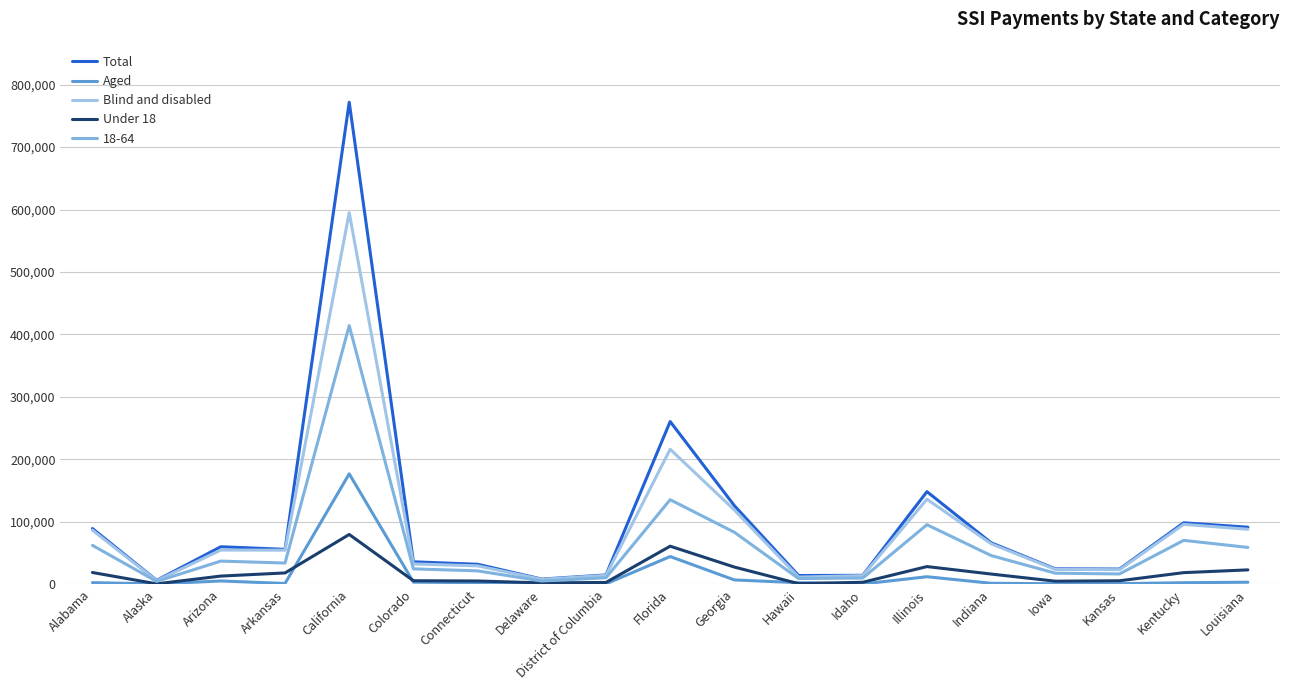

How many categories are shown in the chart?

19